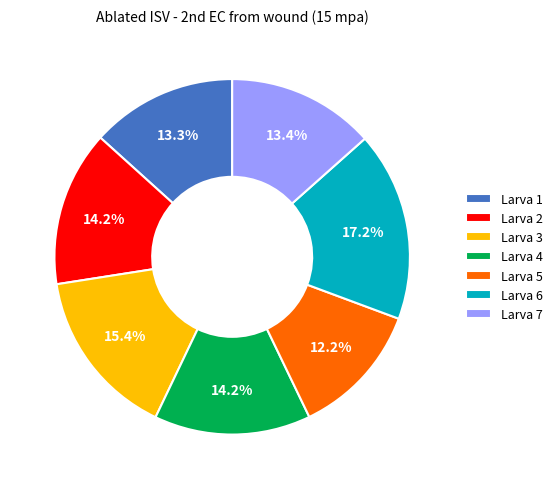

Which category has the biggest portion of the pie?

Larva 6